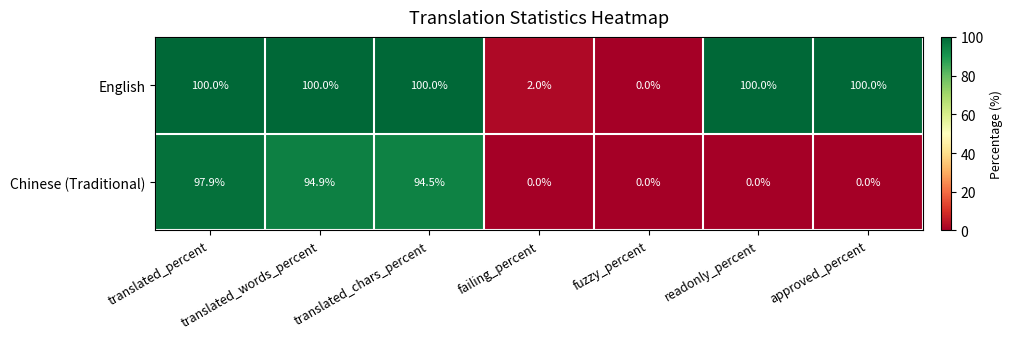

Which series has the largest total across all categories?

English